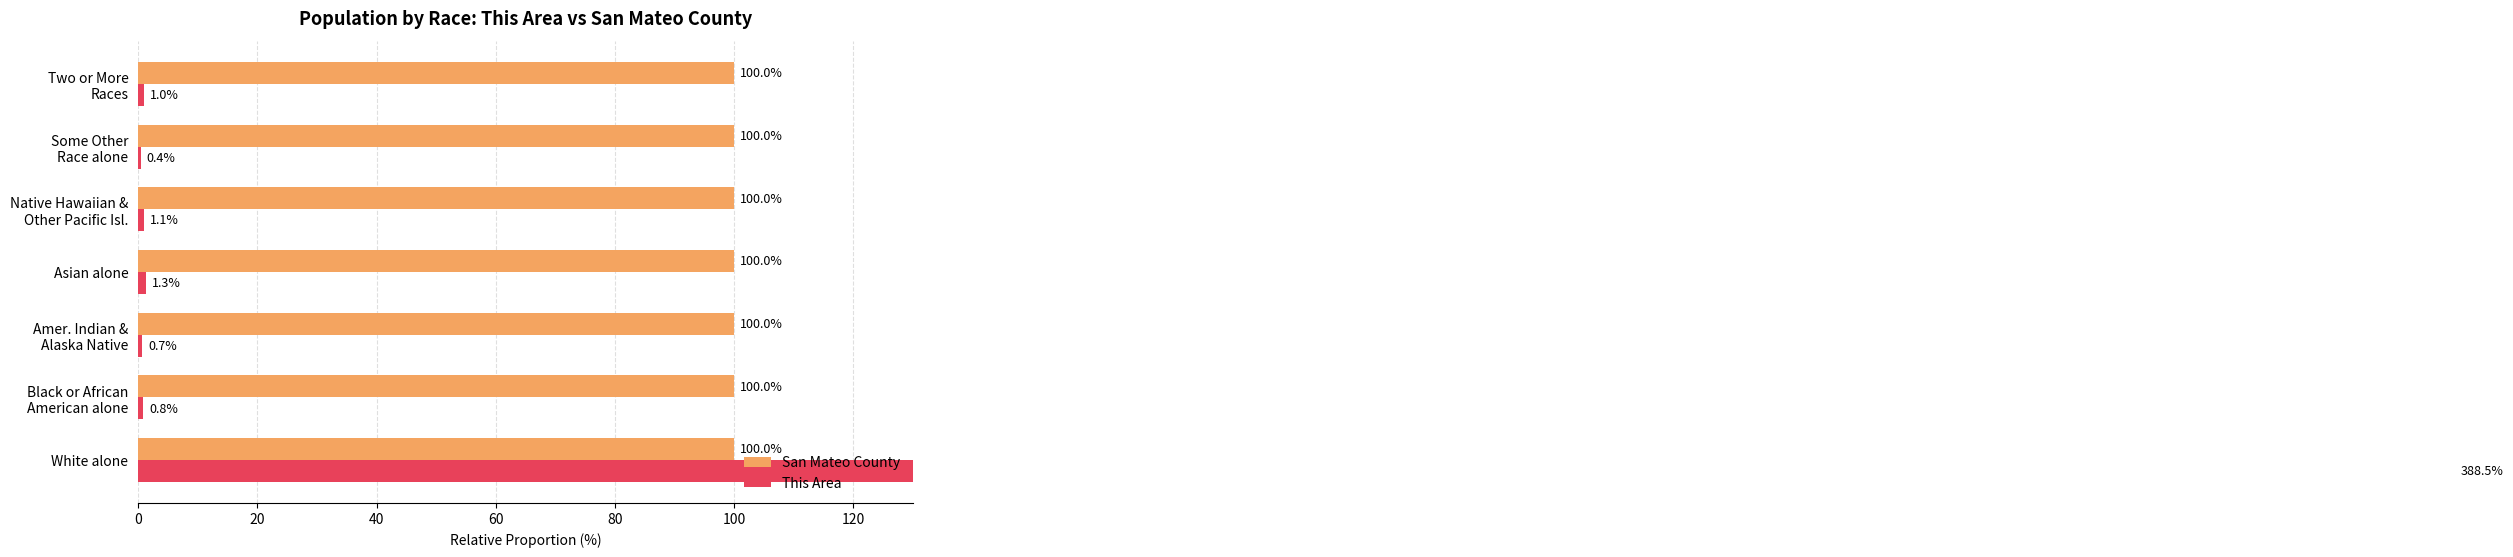

What are all the series names shown in the legend?

San Mateo County, This Area